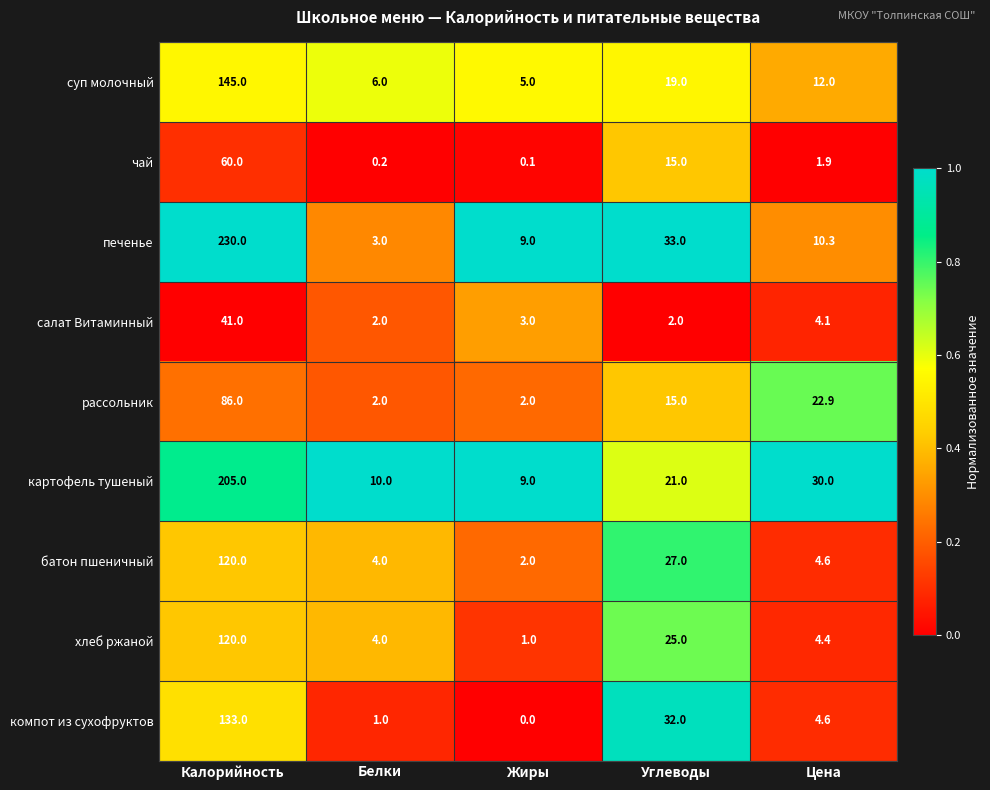

Rank the categories by хлеб ржаной value from highest to lowest.

Калорийность, Углеводы, Цена, Белки, Жиры